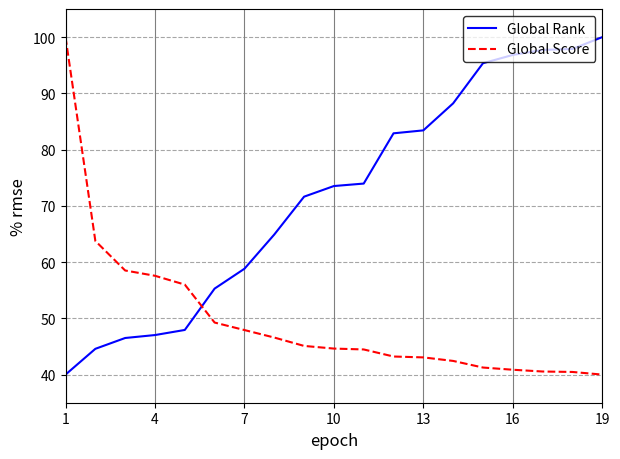

What is the lowest value of the Global Score series?

40.0